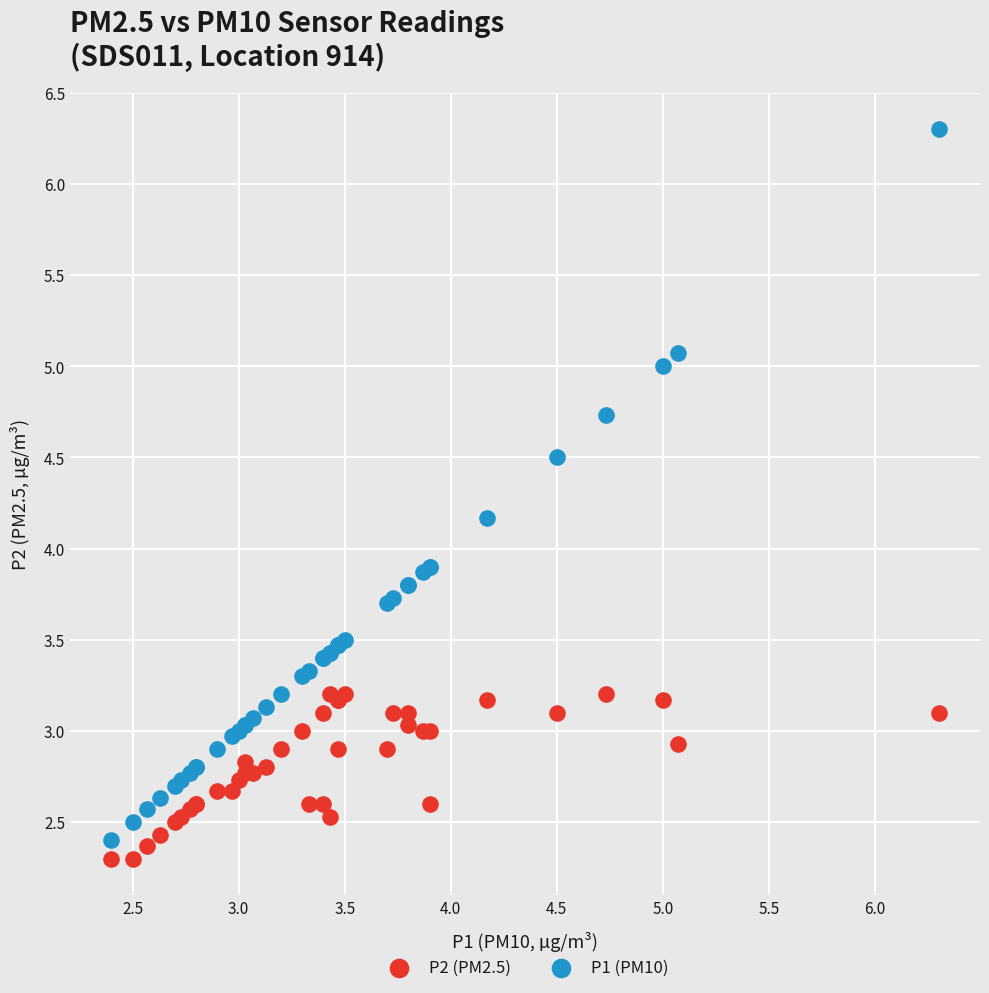

Which series contains the highest Y value?

P1 (PM10)